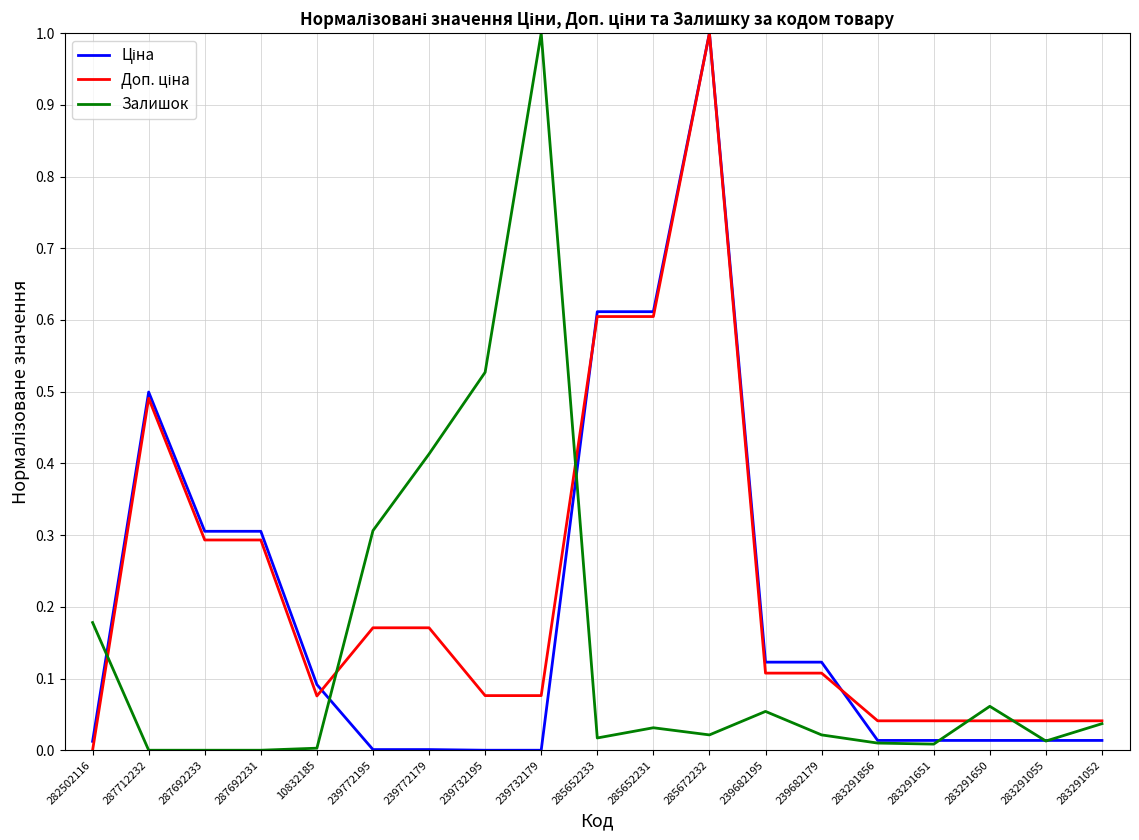

True or false: Залишок has a value of 0.0 at 287712232.

True